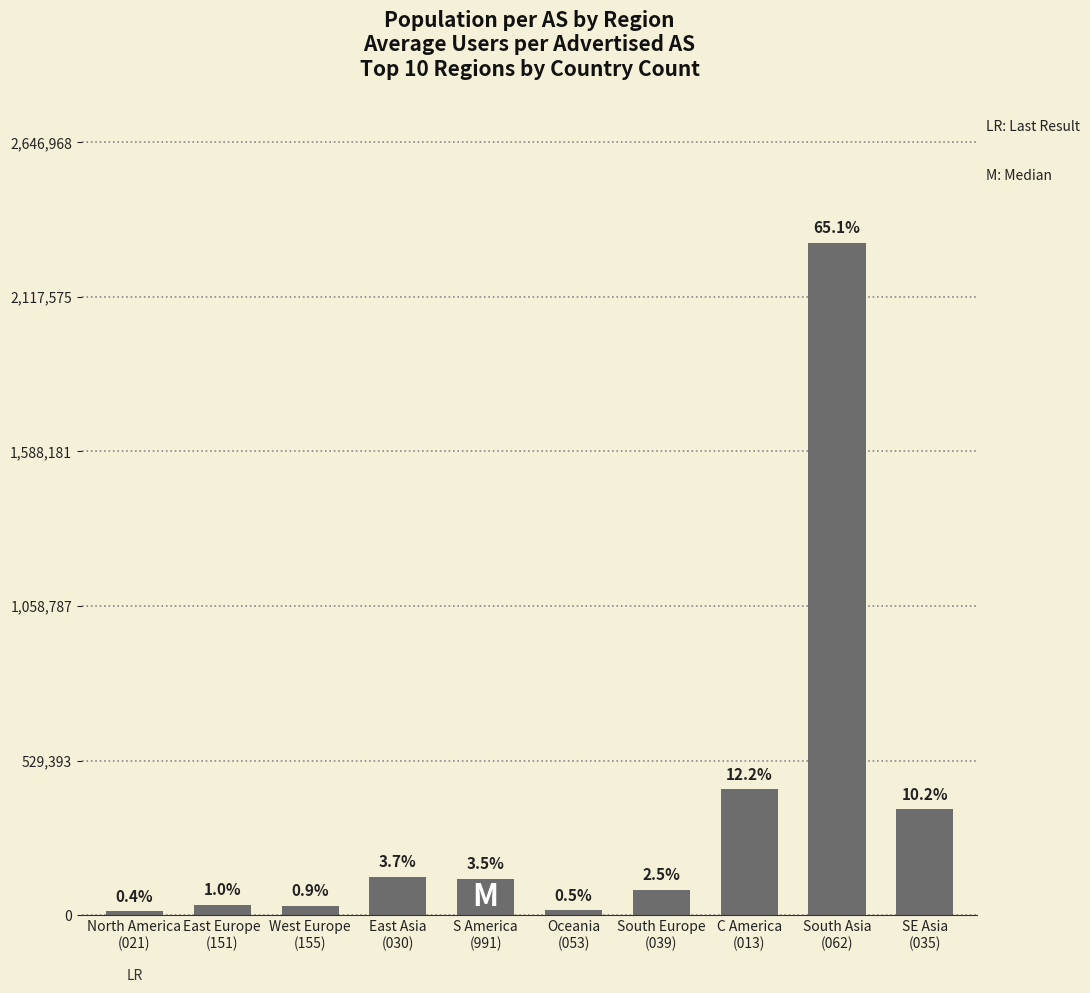

What position from the left is East Europe
(151)?

2